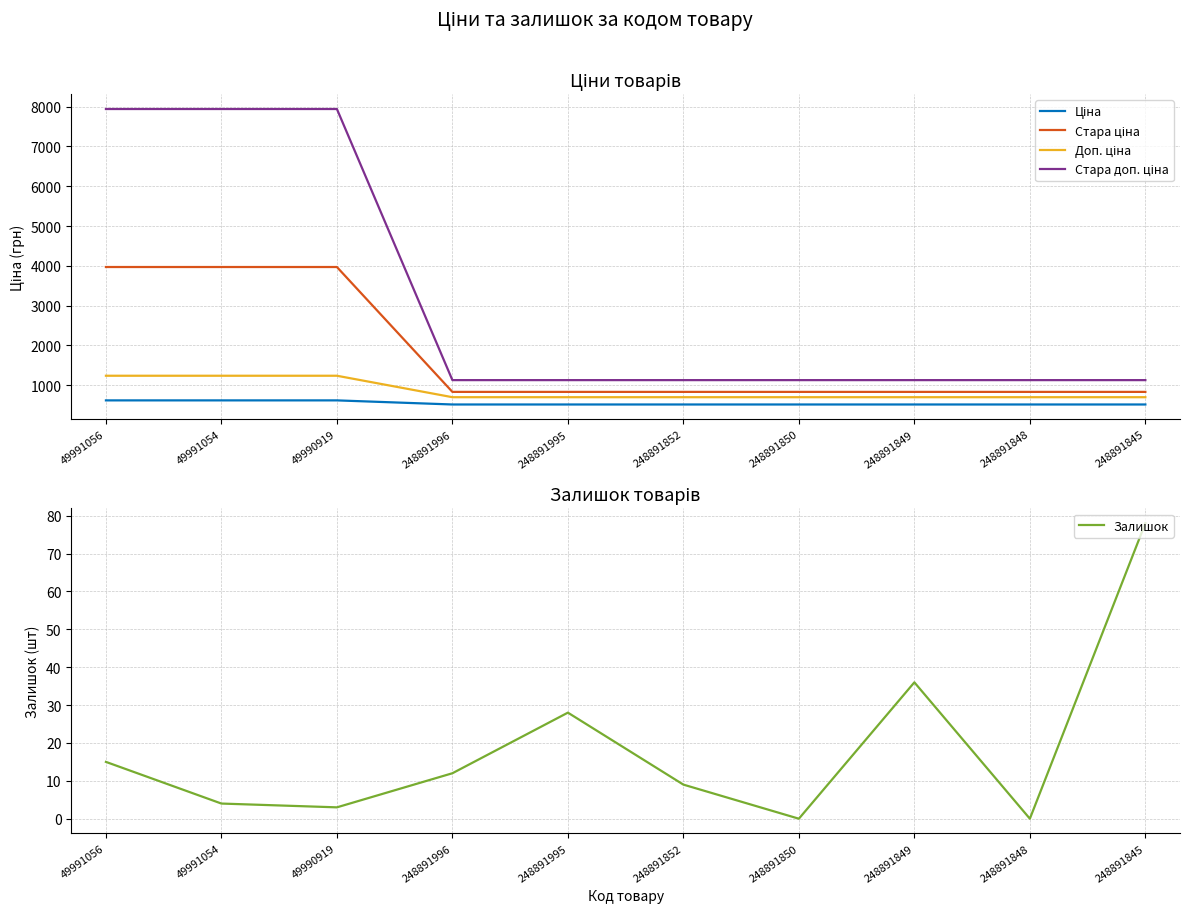

What are all the series names shown in the legend?

Ціна, Стара ціна, Доп. ціна, Стара доп. ціна, Залишок